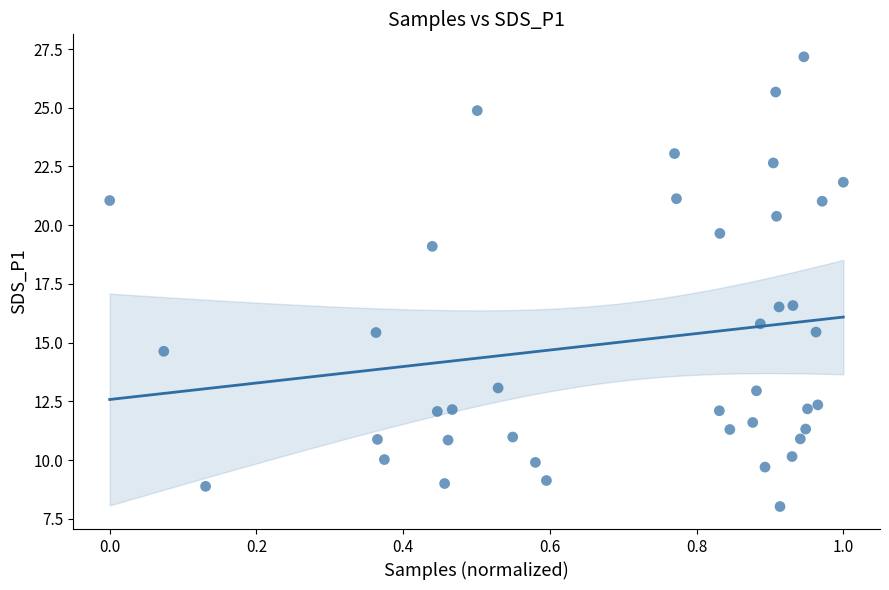

What is the range of X values (max minus min)?

1.0